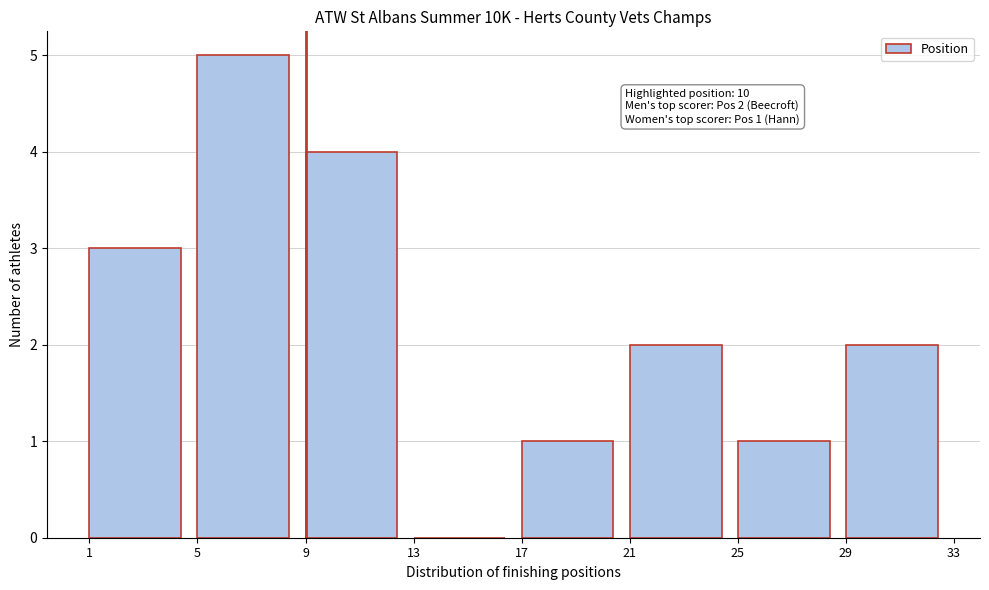

Which range on the x-axis has the tallest bar?

5 to 9